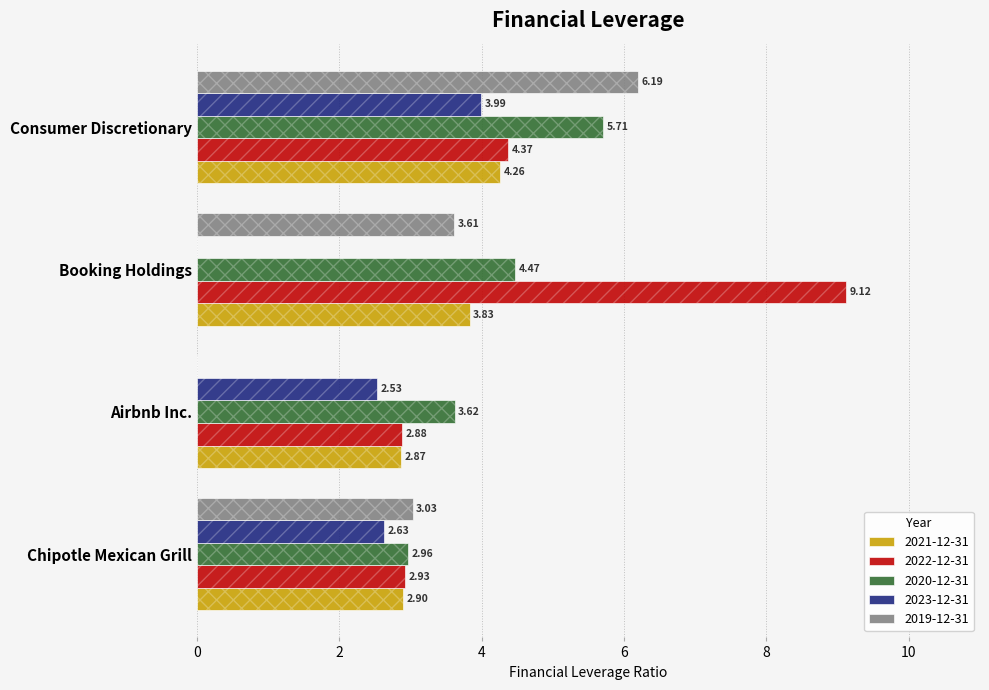

Reading right to left, list all the values displayed in this chart.

2021-12-31: Consumer Discretionary=4.3	Booking Holdings=3.8	Airbnb Inc.=2.9	Chipotle Mexican Grill=2.9
2022-12-31: Consumer Discretionary=4.4	Booking Holdings=9.1	Airbnb Inc.=2.9	Chipotle Mexican Grill=2.9
2020-12-31: Consumer Discretionary=5.7	Booking Holdings=4.5	Airbnb Inc.=3.6	Chipotle Mexican Grill=3.0
2023-12-31: Consumer Discretionary=4.0	Booking Holdings=0.0	Airbnb Inc.=2.5	Chipotle Mexican Grill=2.6
2019-12-31: Consumer Discretionary=6.2	Booking Holdings=3.6	Airbnb Inc.=0.0	Chipotle Mexican Grill=3.0